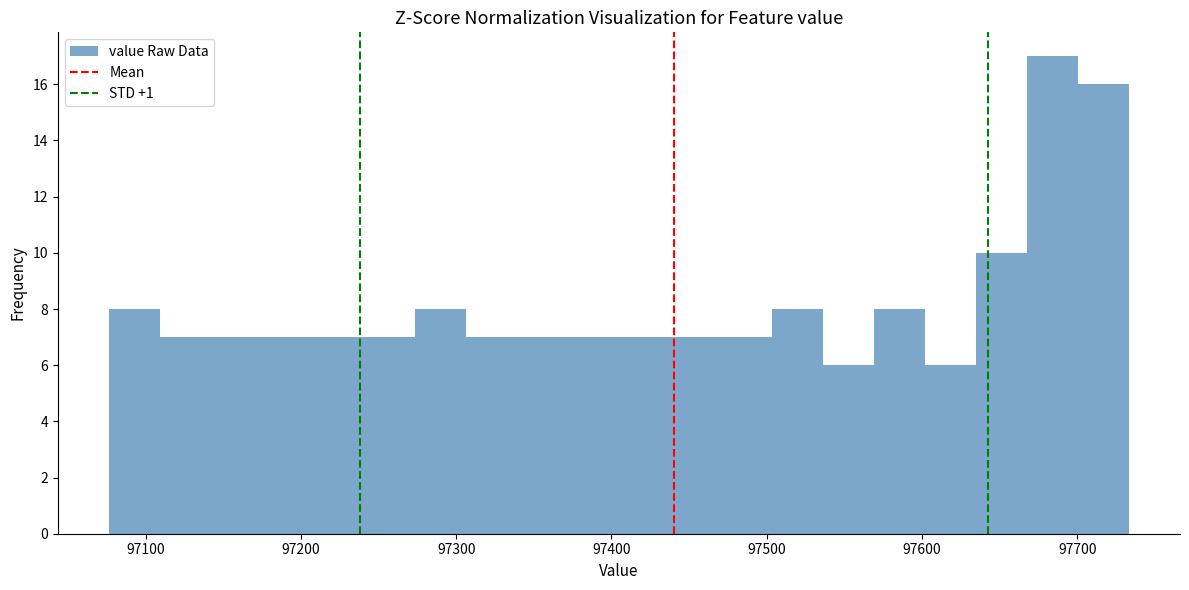

Read against the x-axis, roughly where is the centre of the tallest bar?

97680